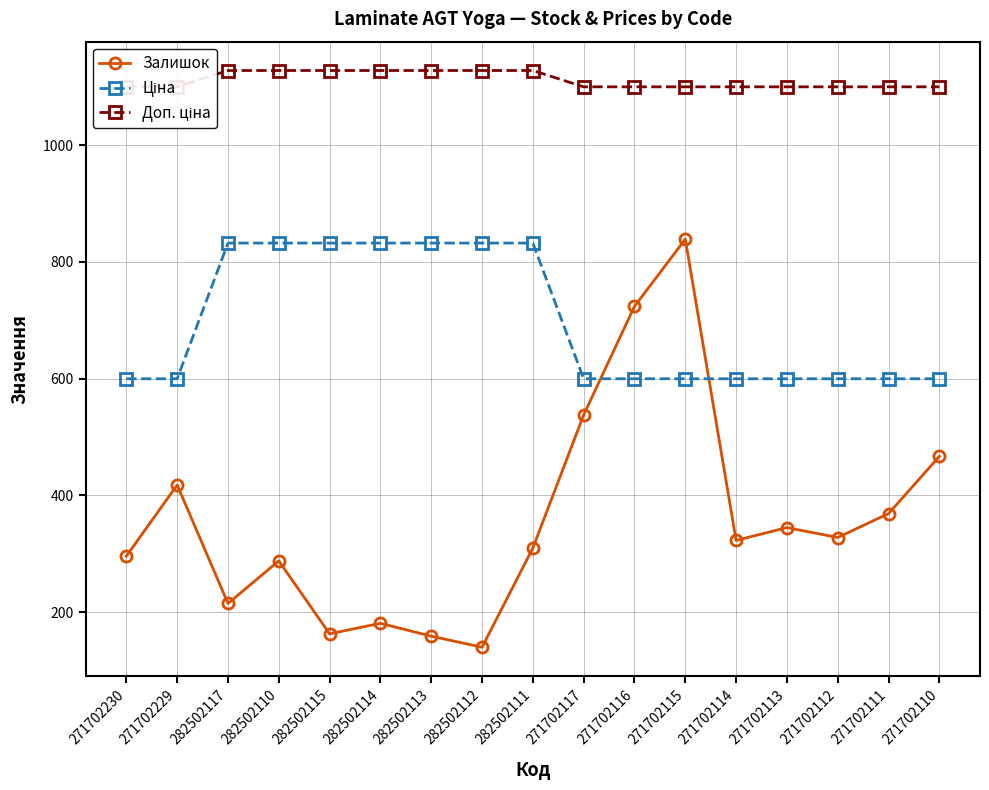

At which label does Ціна reach its peak?

282502117